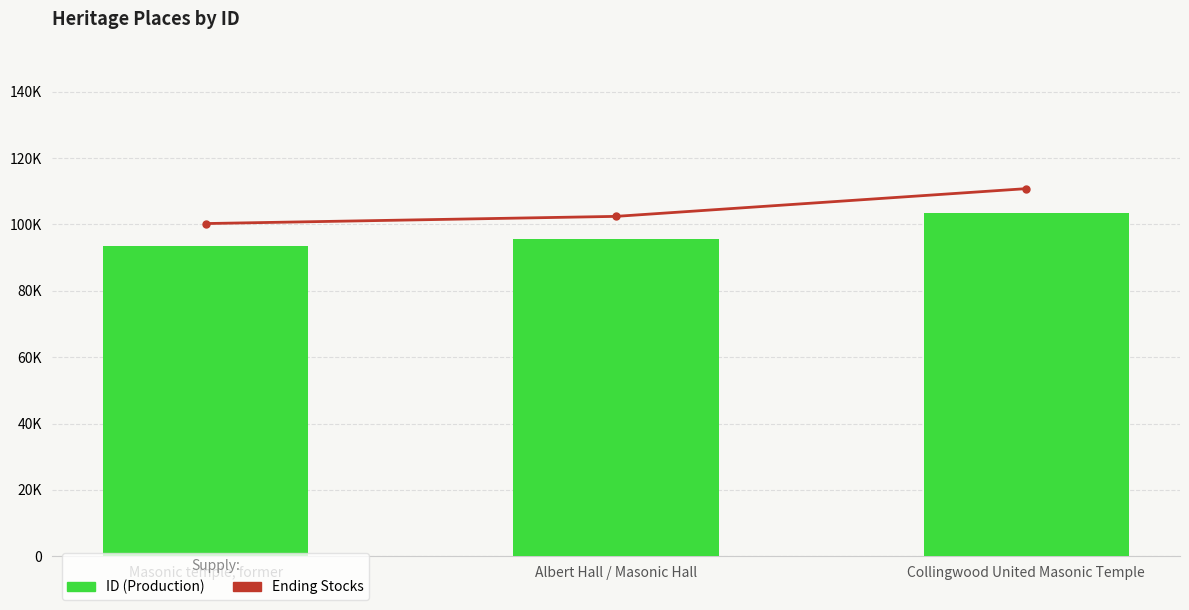

What is the sum of the ID (Production) values at Masonic temple, former and Collingwood United Masonic Temple?

196988